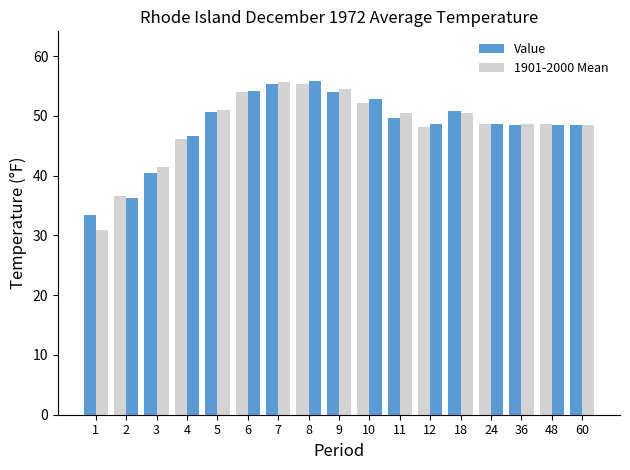

List the labels in order of Value value, largest first.

8, 7, 6, 9, 10, 18, 5, 11, 24, 48, 36, 60, 12, 4, 3, 2, 1